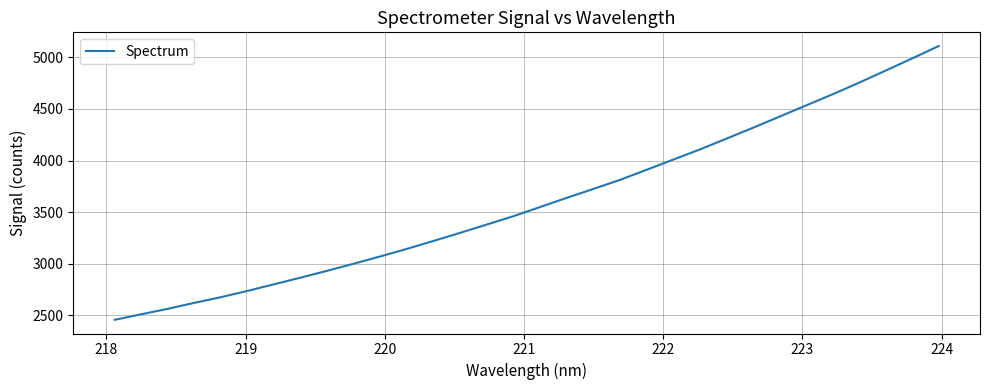

Count the number of data series in this chart.

1